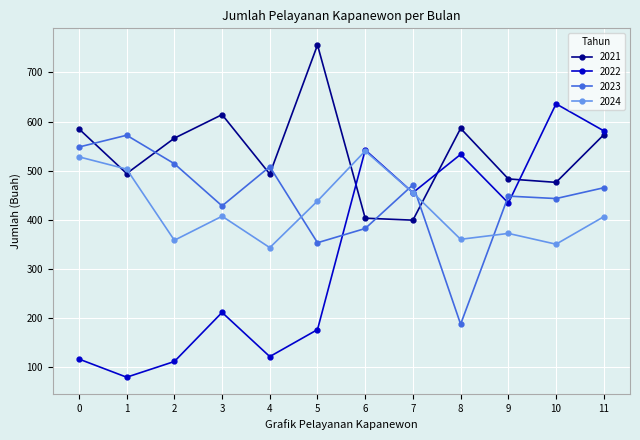

Which series has the widest spread of values?

2022